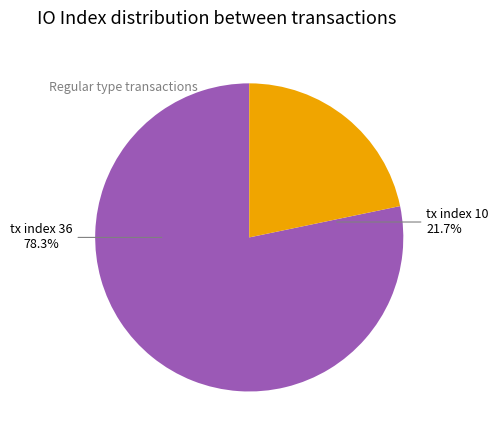

Combined, what portion of the pie is tx index 10 and tx index 36?

100.0%